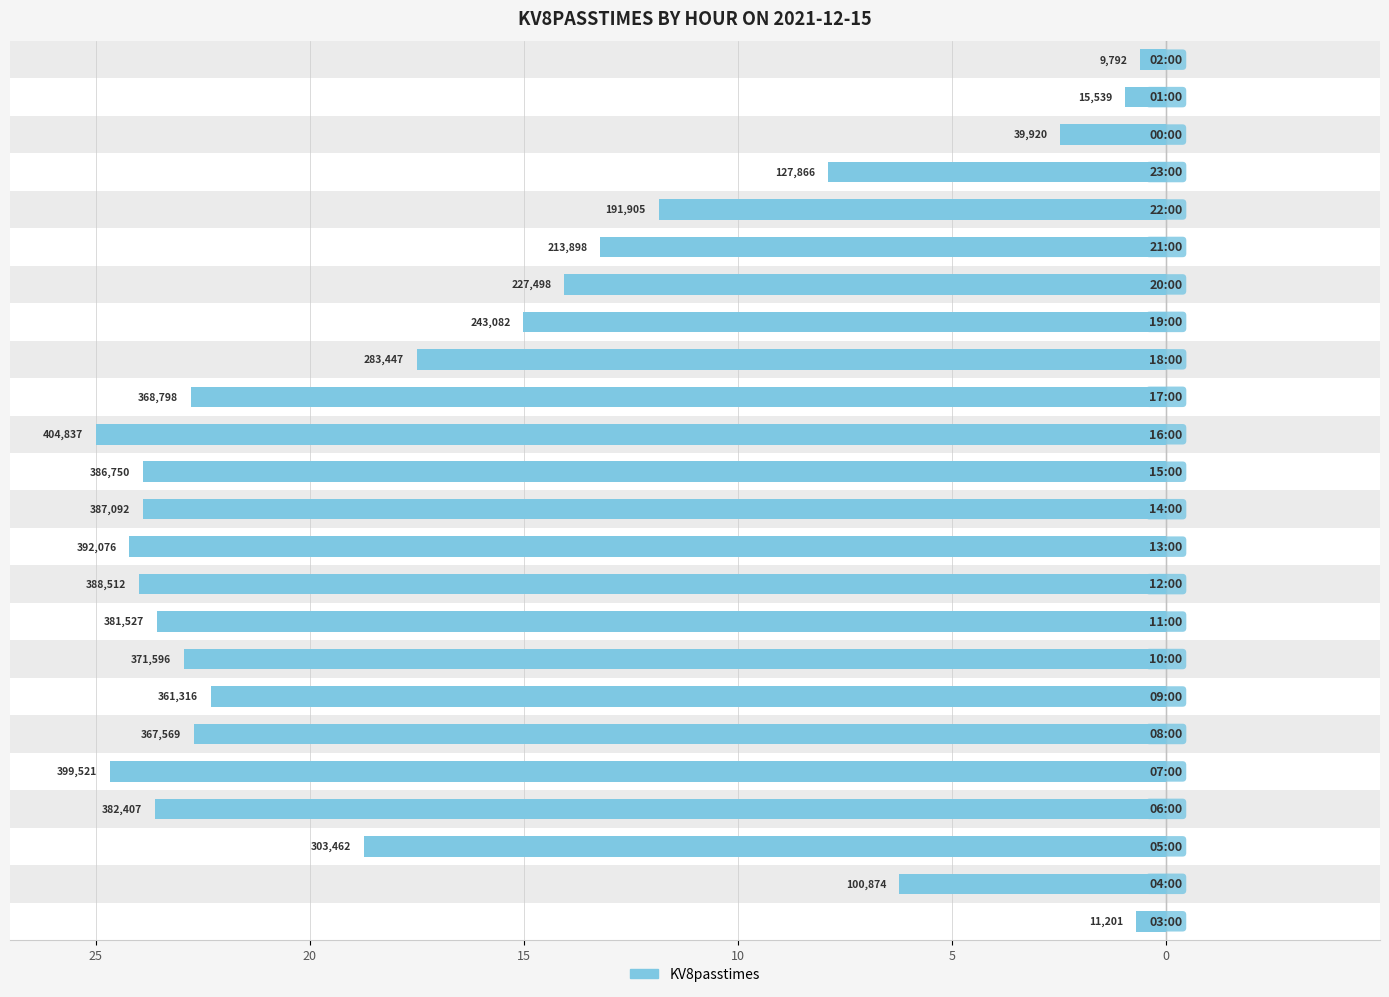

Does the chart contain any negative values?

Yes